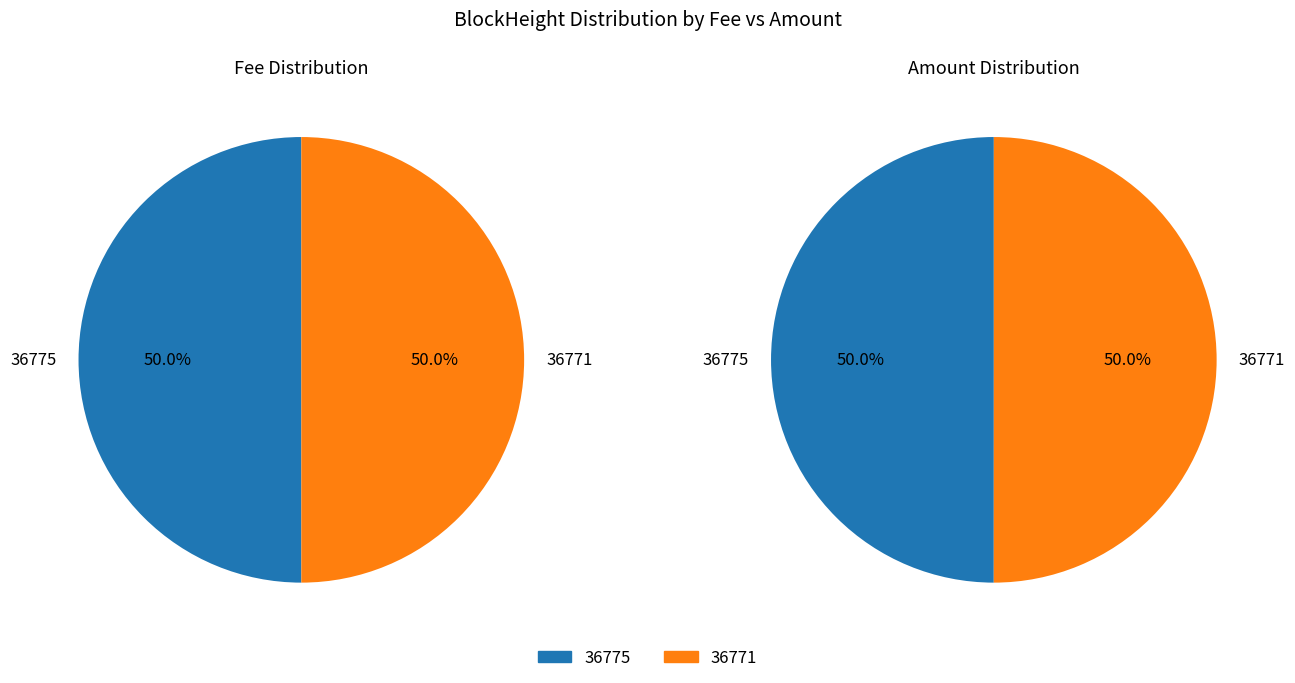

What is the smallest slice in the pie chart?

36775